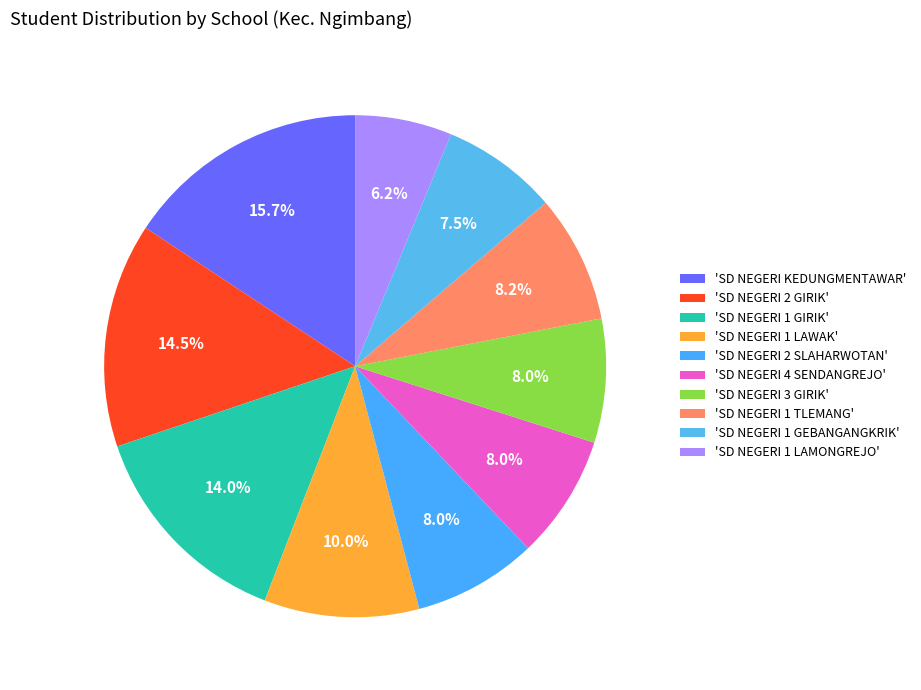

Count the number of slices in the pie.

10